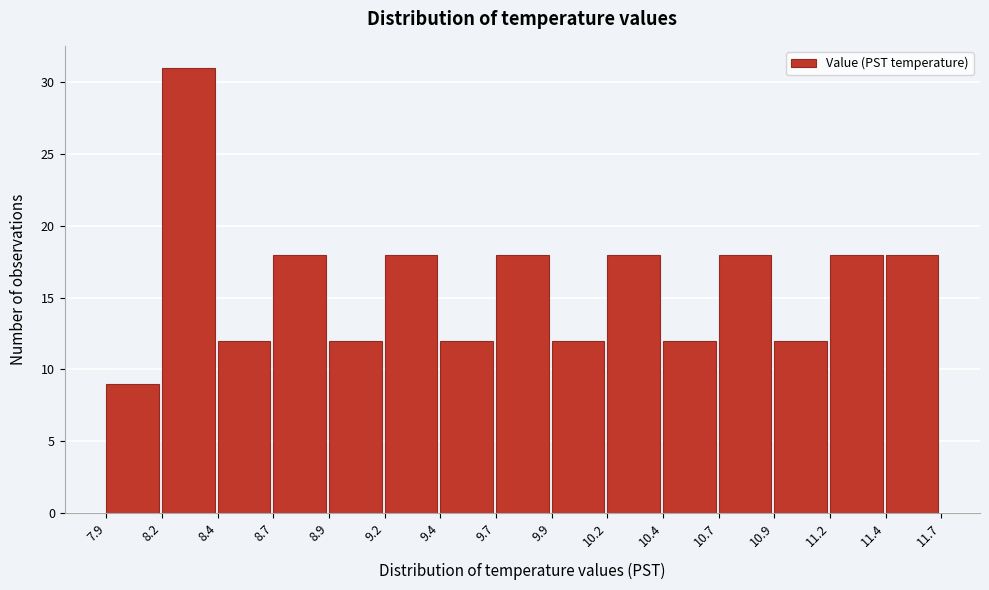

Reading left to right, list all the values displayed in this chart.

7.9=9	8.2=31	8.4=12	8.7=18	8.9=12	9.2=18	9.4=12	9.7=18	9.9=12	10.2=18	10.4=12	10.7=18	10.9=12	11.2=18	11.4=18